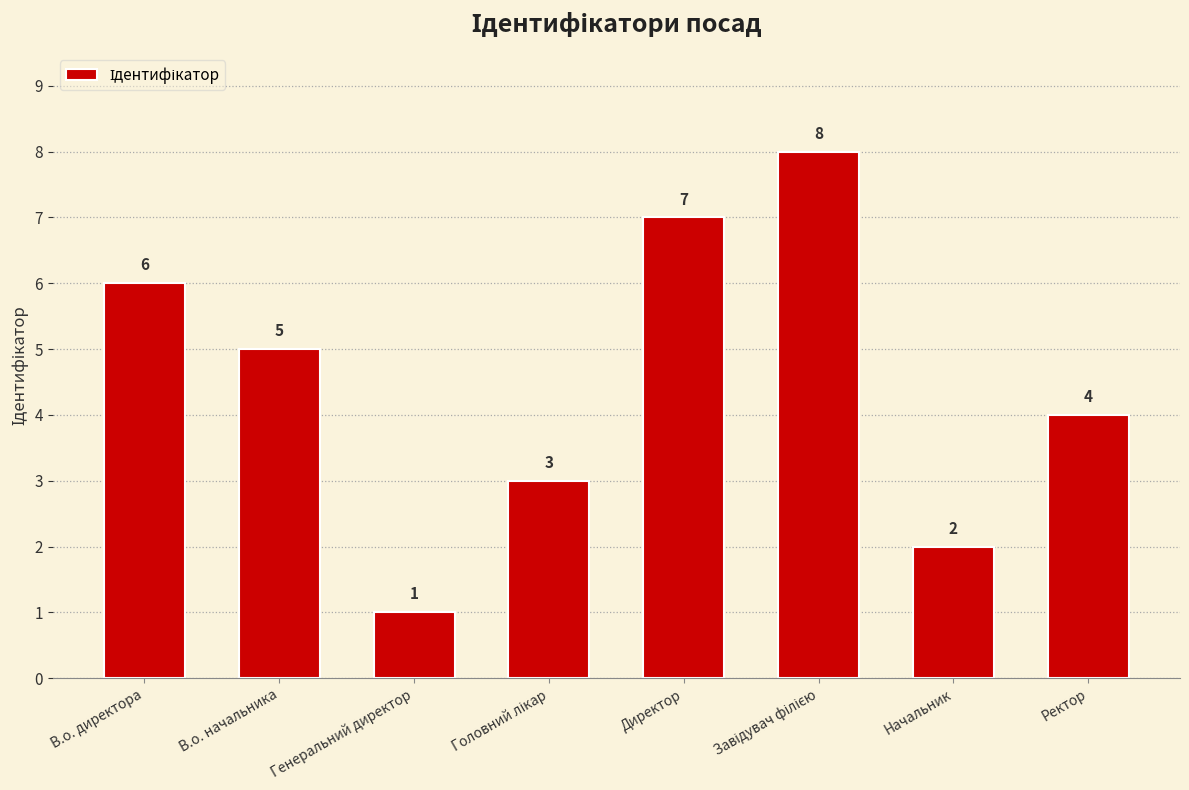

What is the value of the 2nd bar from the left?

5